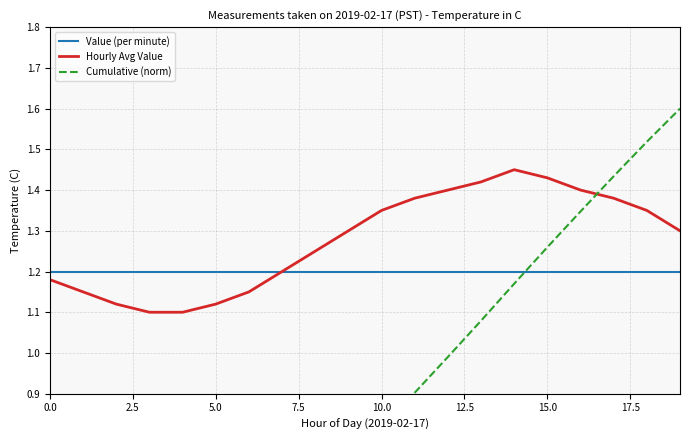

What is the sum of all Value (per minute) values?

24.0